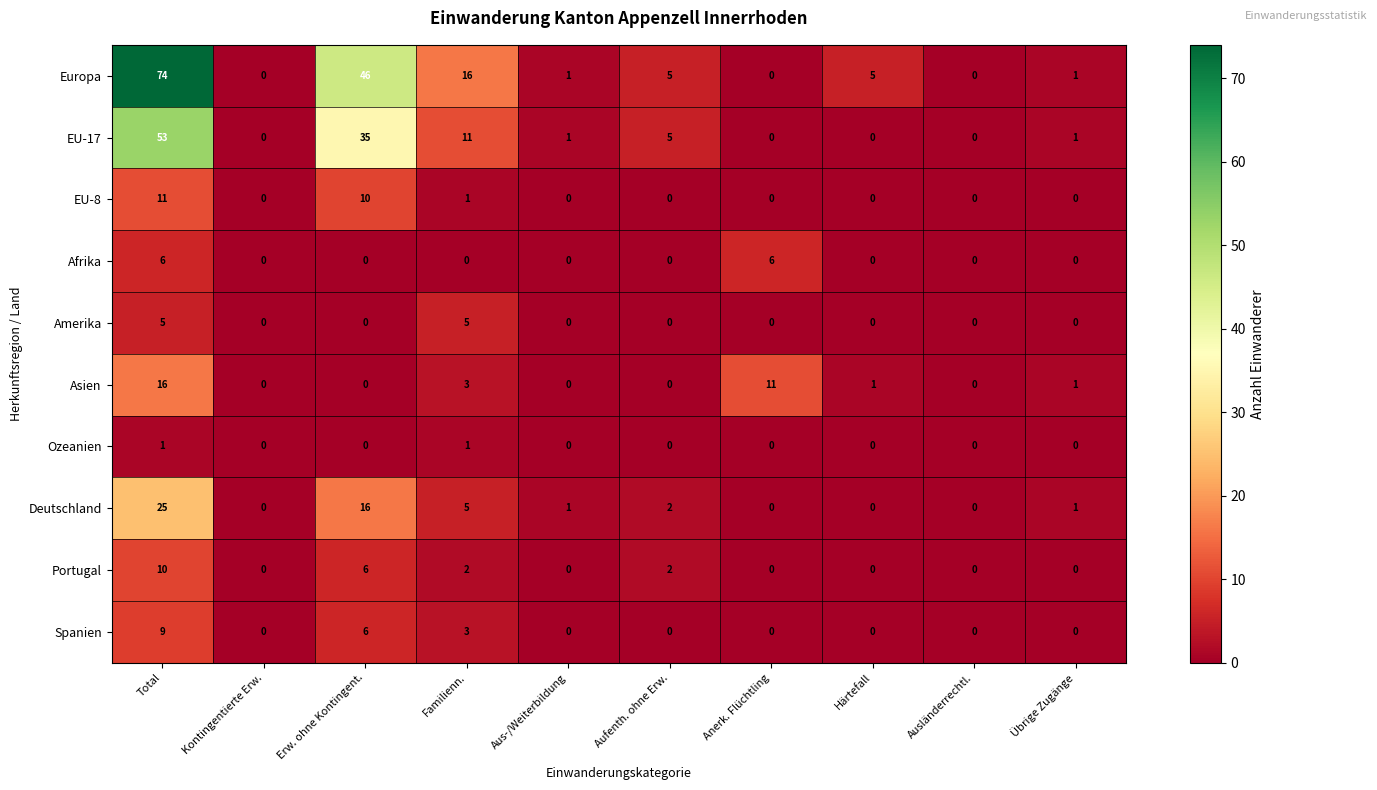

What is the maximum value shown in the chart?

74